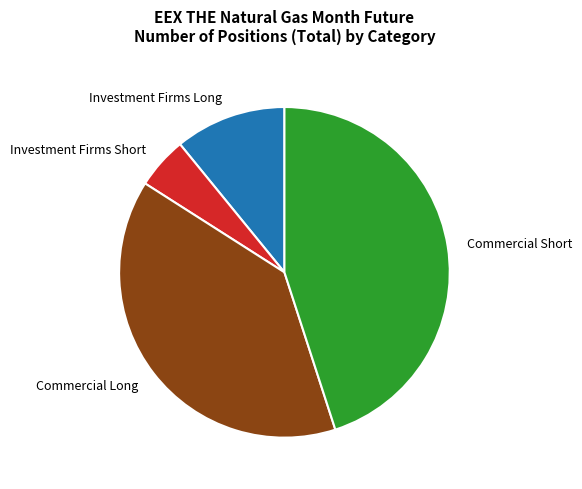

Count the number of slices in the pie.

4